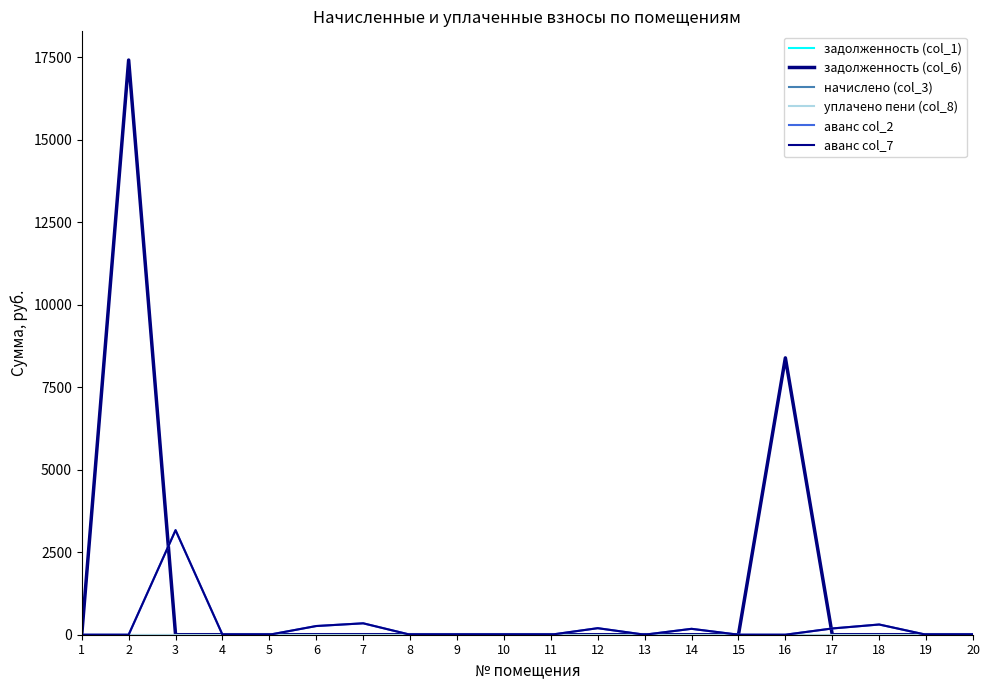

What is the value of the аванс col_2 point at the 13th from the left?

0.9